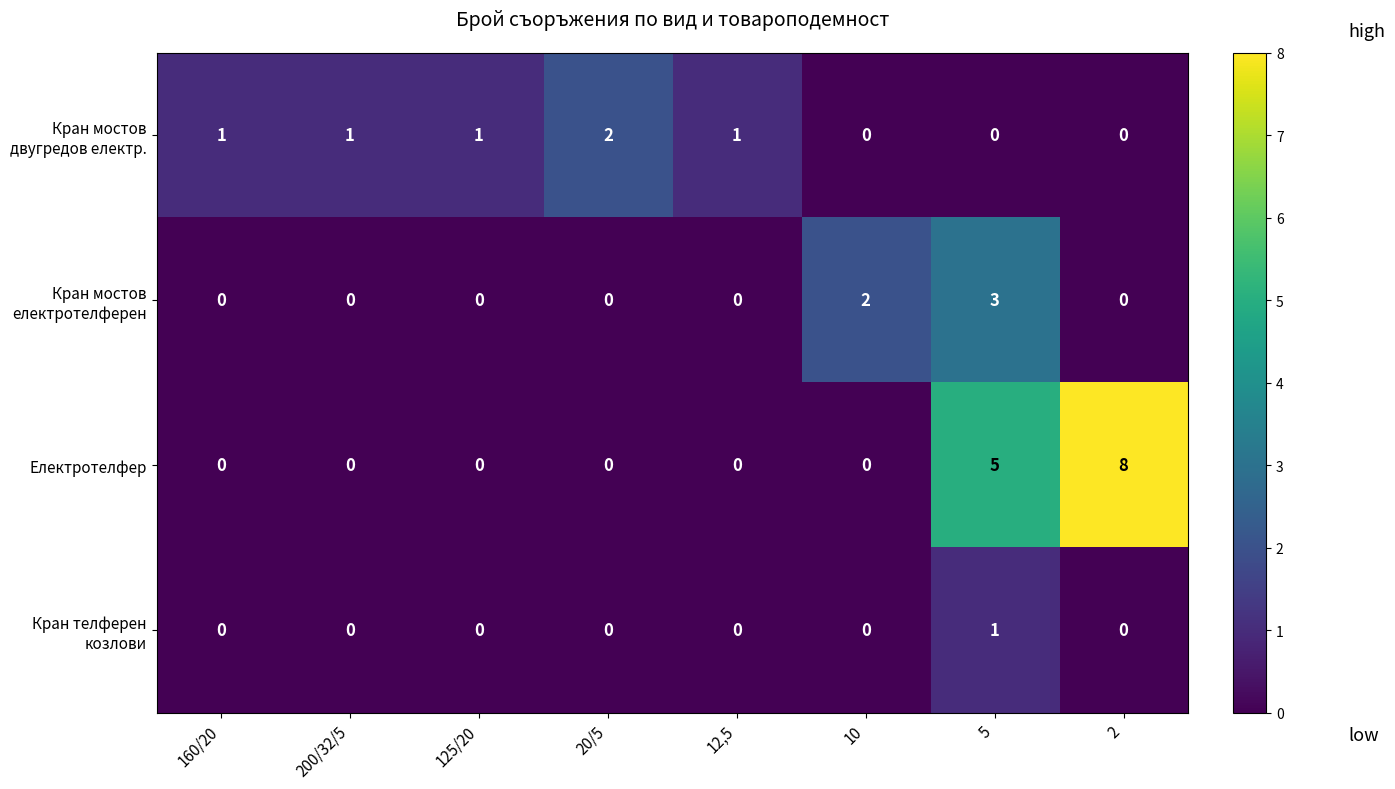

What is the maximum value shown in the chart?

8